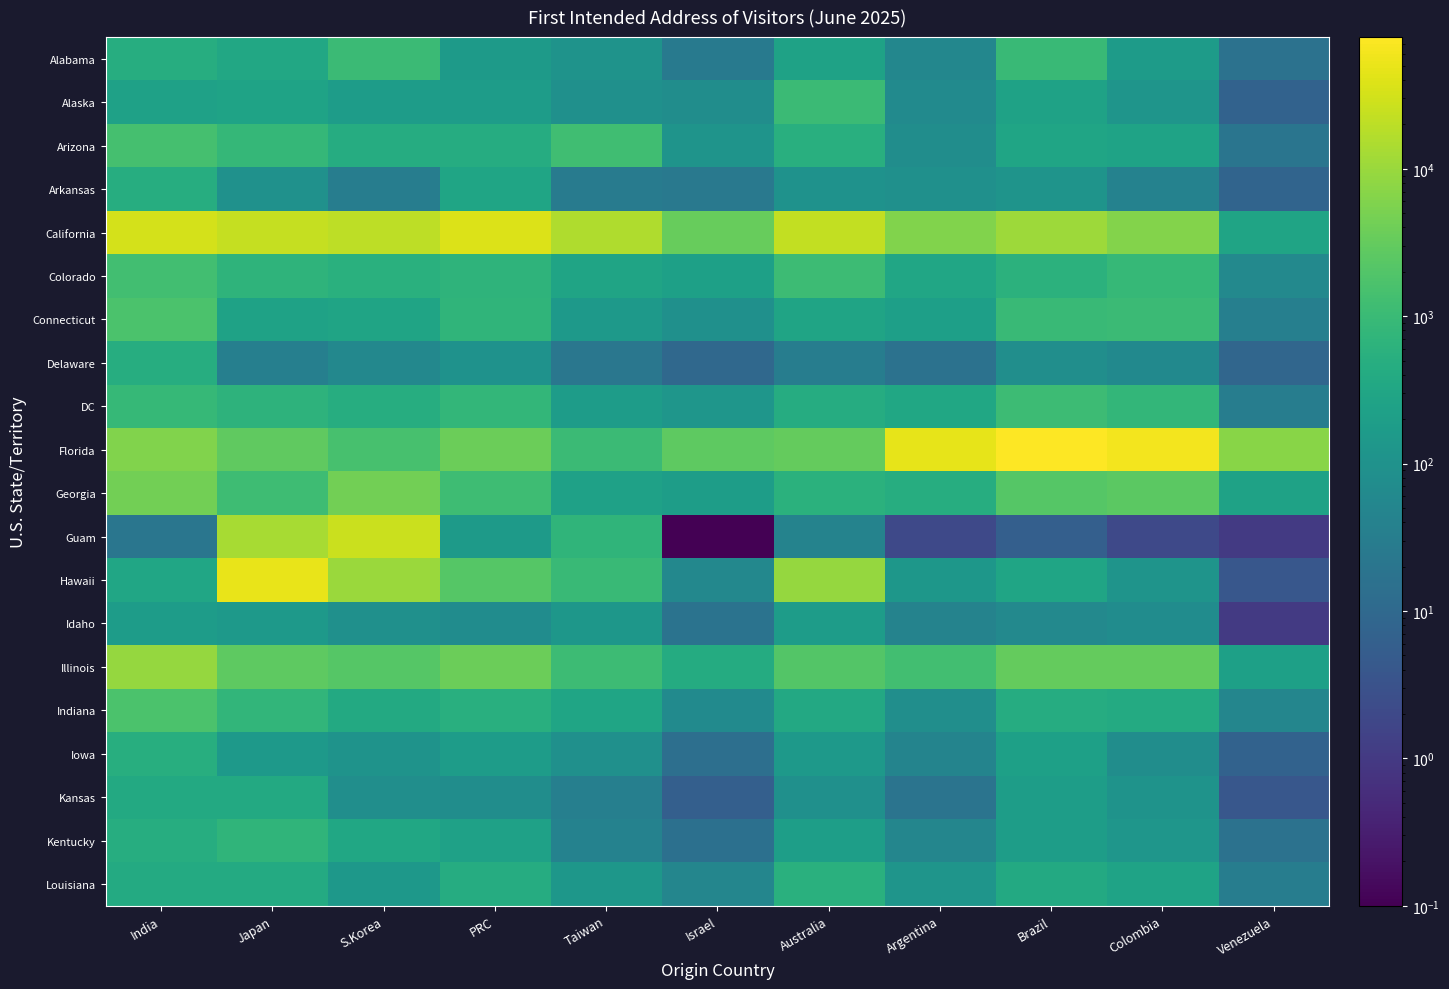

Reading left to right, extract all data points from this chart.

Alabama: India=462.0	Japan=347.0	S.Korea=1048.0	PRC=165.0	Taiwan=107.0	Israel=27.0	Australia=254.0	Argentina=53.0	Brazil=978.0	Colombia=173.0	Venezuela=17.0
Alaska: India=240.0	Japan=258.0	S.Korea=184.0	PRC=184.0	Taiwan=89.0	Israel=79.0	Australia=1047.0	Argentina=65.0	Brazil=245.0	Colombia=116.0	Venezuela=7.0
Arizona: India=1461.0	Japan=832.0	S.Korea=452.0	PRC=439.0	Taiwan=1243.0	Israel=115.0	Australia=511.0	Argentina=79.0	Brazil=284.0	Colombia=258.0	Venezuela=20.0
Arkansas: India=476.0	Japan=95.0	S.Korea=32.0	PRC=286.0	Taiwan=29.0	Israel=24.0	Australia=103.0	Argentina=89.0	Brazil=110.0	Colombia=40.0	Venezuela=8.0
California: India=32340.0	Japan=23969.0	S.Korea=20470.0	PRC=37868.0	Taiwan=15864.0	Israel=3356.0	Australia=22186.0	Argentina=6143.0	Brazil=10777.0	Colombia=6437.0	Venezuela=279.0
Colorado: India=1254.0	Japan=685.0	S.Korea=548.0	PRC=674.0	Taiwan=282.0	Israel=224.0	Australia=1104.0	Argentina=313.0	Brazil=602.0	Colombia=873.0	Venezuela=59.0
Connecticut: India=1657.0	Japan=248.0	S.Korea=274.0	PRC=712.0	Taiwan=144.0	Israel=93.0	Australia=275.0	Argentina=215.0	Brazil=1003.0	Colombia=1014.0	Venezuela=35.0
Delaware: India=470.0	Japan=35.0	S.Korea=56.0	PRC=99.0	Taiwan=22.0	Israel=10.0	Australia=32.0	Argentina=17.0	Brazil=83.0	Colombia=63.0	Venezuela=9.0
DC: India=897.0	Japan=643.0	S.Korea=468.0	PRC=803.0	Taiwan=183.0	Israel=128.0	Australia=441.0	Argentina=325.0	Brazil=1074.0	Colombia=799.0	Venezuela=32.0
Florida: India=5868.0	Japan=2784.0	S.Korea=1486.0	PRC=3800.0	Taiwan=1052.0	Israel=2641.0	Australia=3213.0	Argentina=46349.0	Brazil=78242.0	Colombia=60222.0	Venezuela=7016.0
Georgia: India=4398.0	Japan=1181.0	S.Korea=4353.0	PRC=1187.0	Taiwan=240.0	Israel=186.0	Australia=566.0	Argentina=482.0	Brazil=2213.0	Colombia=2616.0	Venezuela=243.0
Guam: India=21.0	Japan=13386.0	S.Korea=26390.0	PRC=163.0	Taiwan=716.0	Israel=0.1	Australia=43.0	Argentina=2.0	Brazil=6.0	Colombia=2.0	Venezuela=1.0
Hawaii: India=314.0	Japan=50188.0	S.Korea=10272.0	PRC=2171.0	Taiwan=992.0	Israel=57.0	Australia=9252.0	Argentina=135.0	Brazil=290.0	Colombia=113.0	Venezuela=4.0
Idaho: India=178.0	Japan=147.0	S.Korea=93.0	PRC=74.0	Taiwan=131.0	Israel=18.0	Australia=183.0	Argentina=43.0	Brazil=61.0	Colombia=72.0	Venezuela=1.0
Illinois: India=9290.0	Japan=2665.0	S.Korea=2238.0	PRC=3726.0	Taiwan=1091.0	Israel=433.0	Australia=2067.0	Argentina=1253.0	Brazil=3092.0	Colombia=3184.0	Venezuela=222.0
Indiana: India=1656.0	Japan=775.0	S.Korea=387.0	PRC=525.0	Taiwan=292.0	Israel=65.0	Australia=368.0	Argentina=80.0	Brazil=434.0	Colombia=394.0	Venezuela=52.0
Iowa: India=490.0	Japan=151.0	S.Korea=105.0	PRC=180.0	Taiwan=89.0	Israel=14.0	Australia=143.0	Argentina=46.0	Brazil=227.0	Colombia=76.0	Venezuela=7.0
Kansas: India=384.0	Japan=373.0	S.Korea=82.0	PRC=78.0	Taiwan=35.0	Israel=6.0	Australia=89.0	Argentina=19.0	Brazil=192.0	Colombia=107.0	Venezuela=4.0
Kentucky: India=463.0	Japan=716.0	S.Korea=320.0	PRC=241.0	Taiwan=41.0	Israel=15.0	Australia=201.0	Argentina=50.0	Brazil=187.0	Colombia=127.0	Venezuela=17.0
Louisiana: India=401.0	Japan=408.0	S.Korea=137.0	PRC=440.0	Taiwan=129.0	Israel=52.0	Australia=551.0	Argentina=120.0	Brazil=382.0	Colombia=269.0	Venezuela=32.0